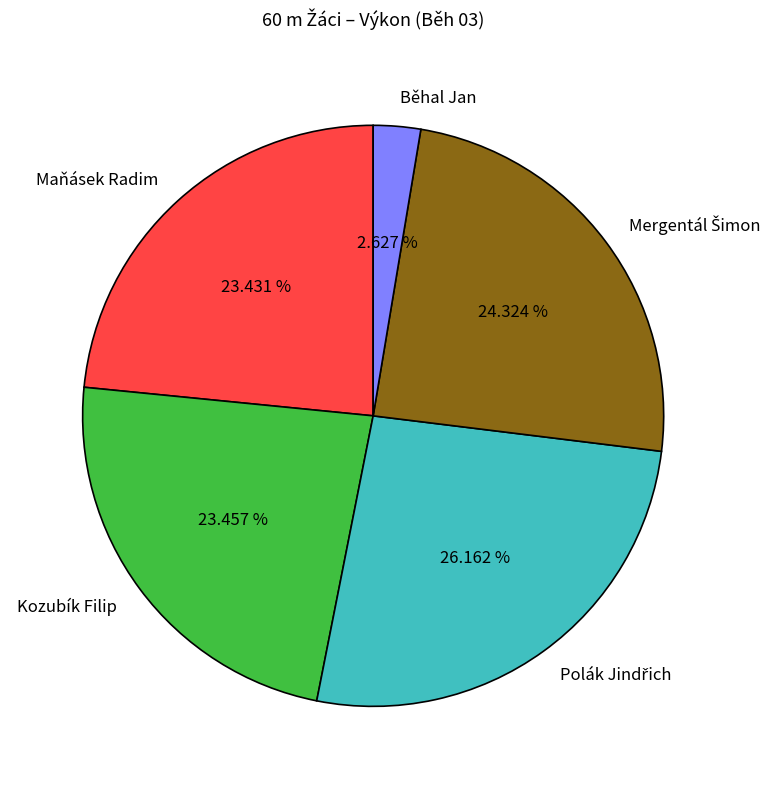

Does any single category account for the majority?

No